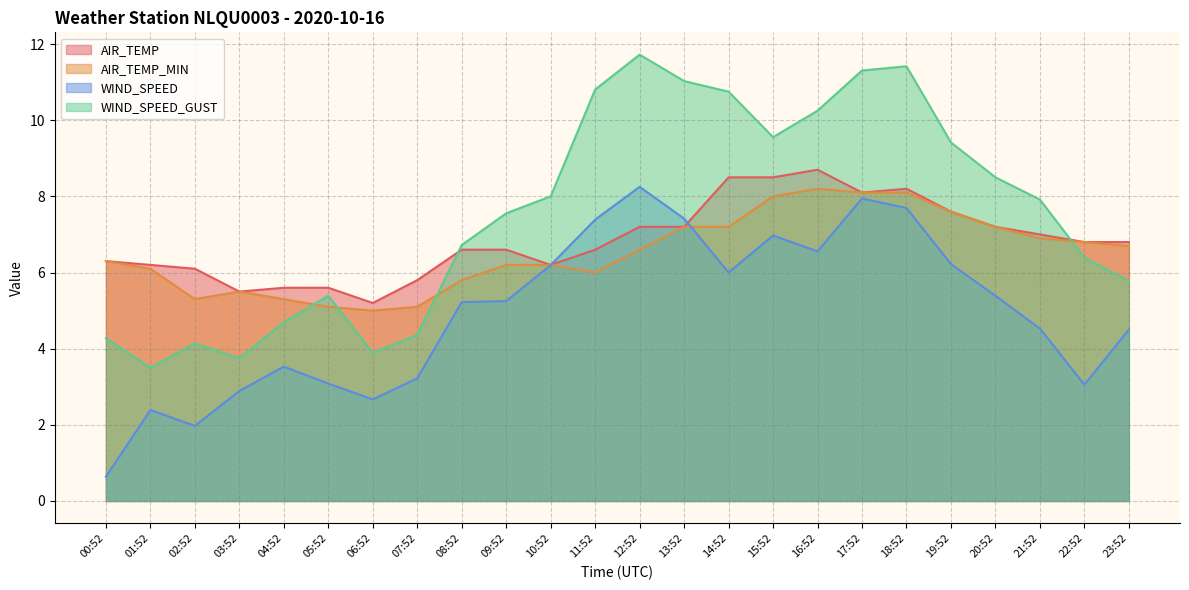

How many data points does each series have?

24